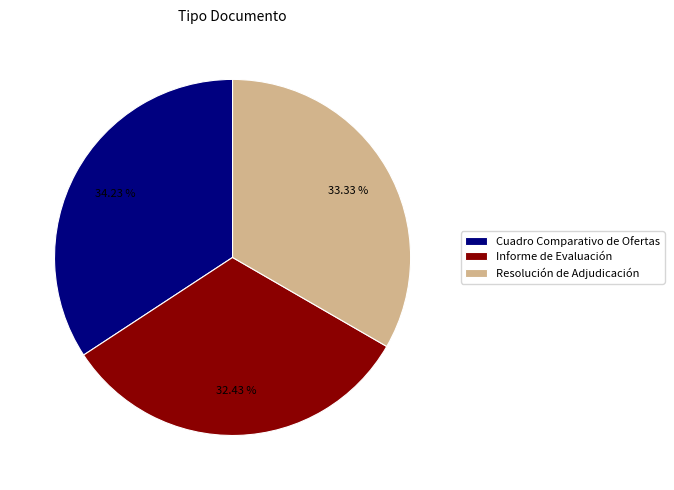

What percentage is NOT represented by Resolución de Adjudicación?

66.7%